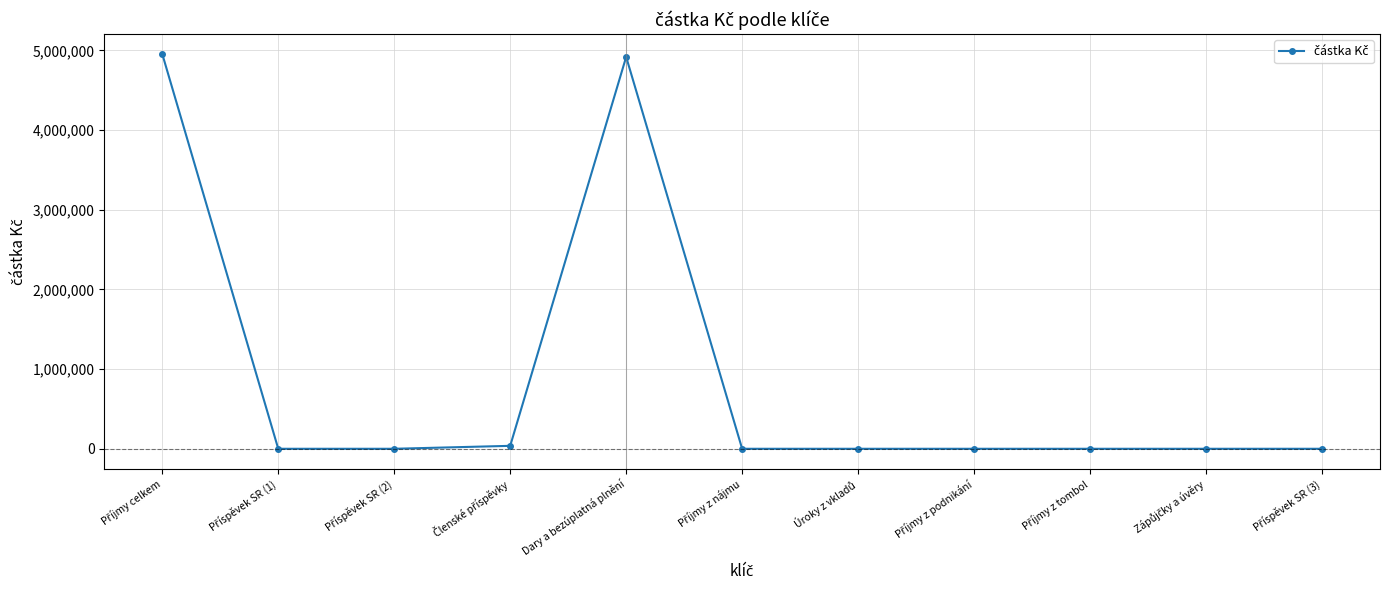

The chart shows a value of 4917543.2 at Dary a bezúplatná plnění. True or false?

True